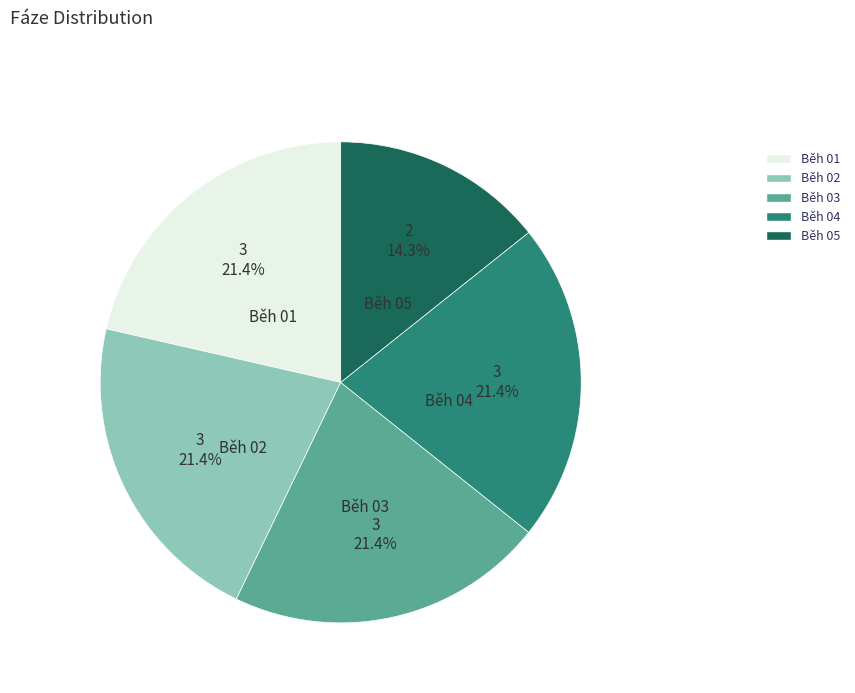

What percentage is the Běh 01 slice, to the nearest percent?

21%